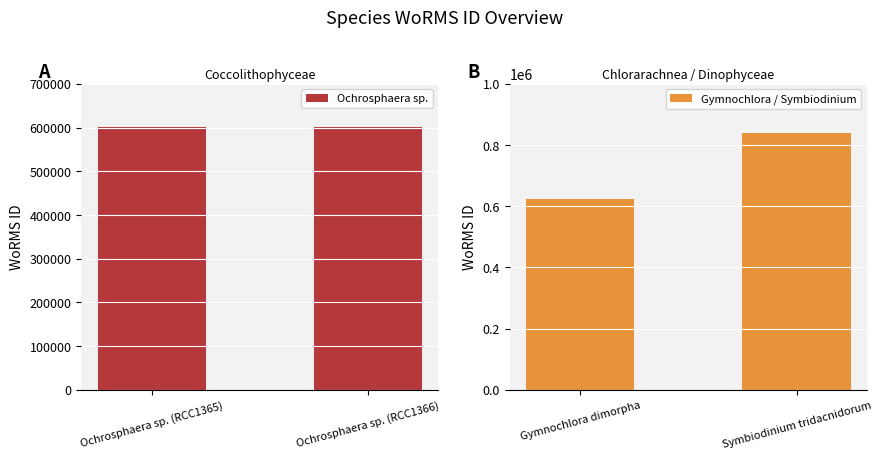

List the series in order of their overall mean, highest first.

Gymnochlora / Symbiodinium, Ochrosphaera sp.